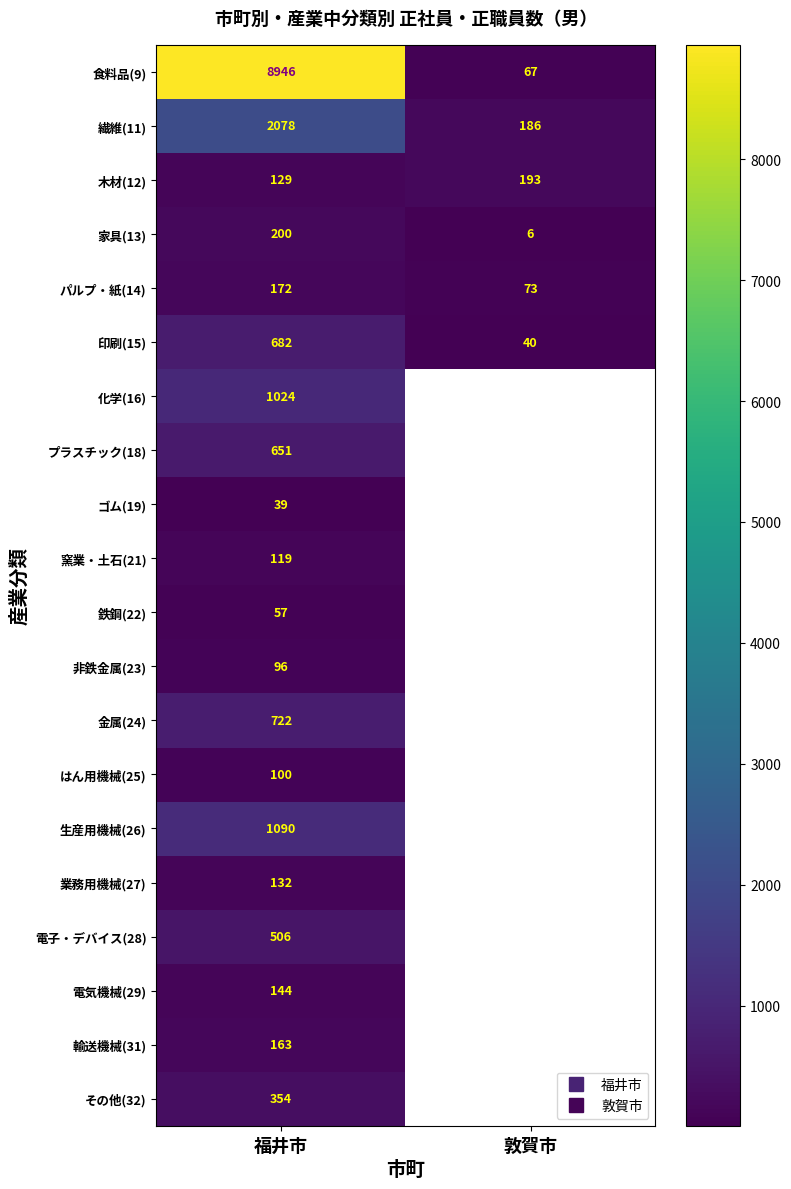

List the labels in order of 木材(12) value, smallest first.

福井市, 敦賀市